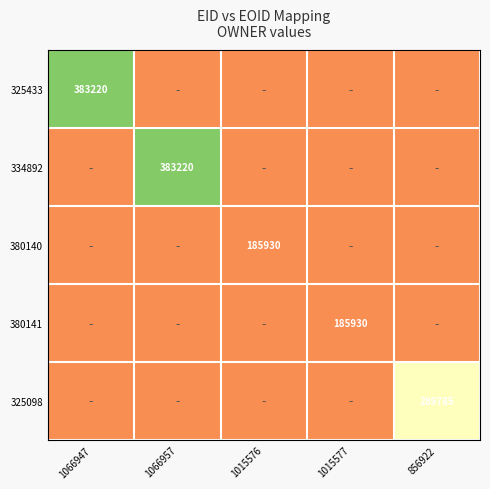

How many data points does each series have?

5